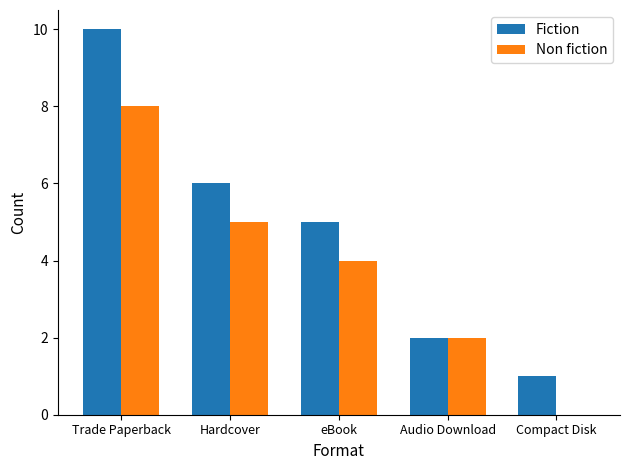

Where does the Fiction series first go above 5?

Trade Paperback